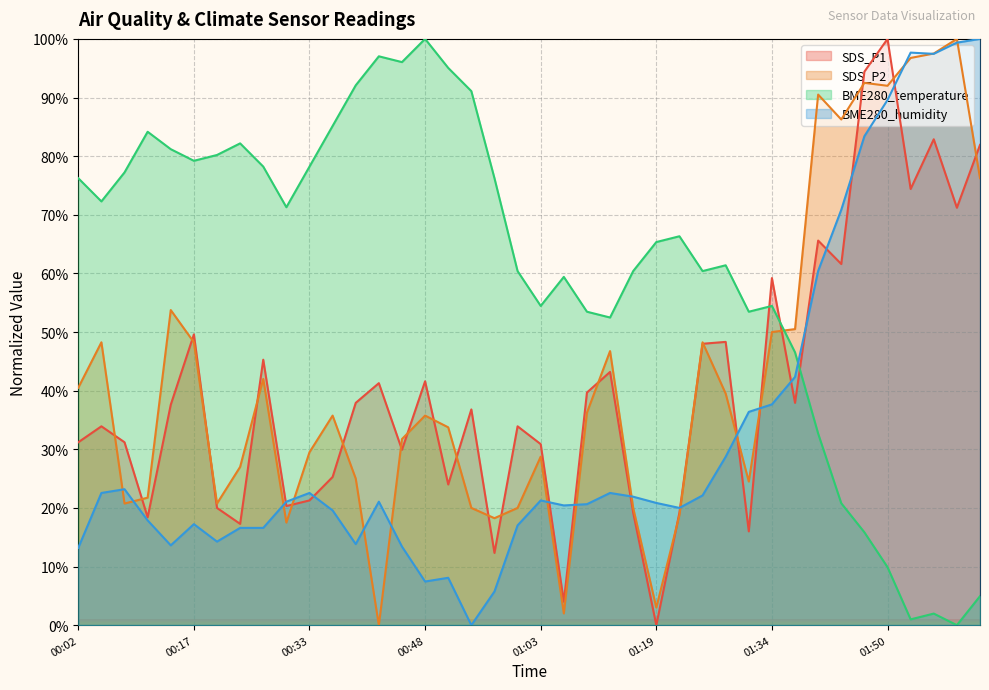

In SDS_P2, how many points are higher than both neighbors (excluding endpoints)?

11